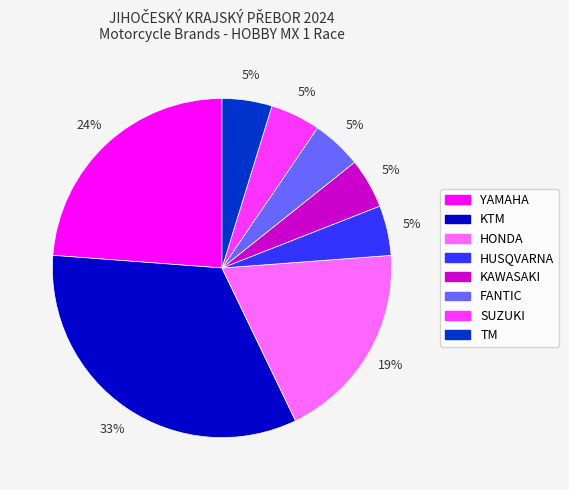

Does any single category account for the majority?

No